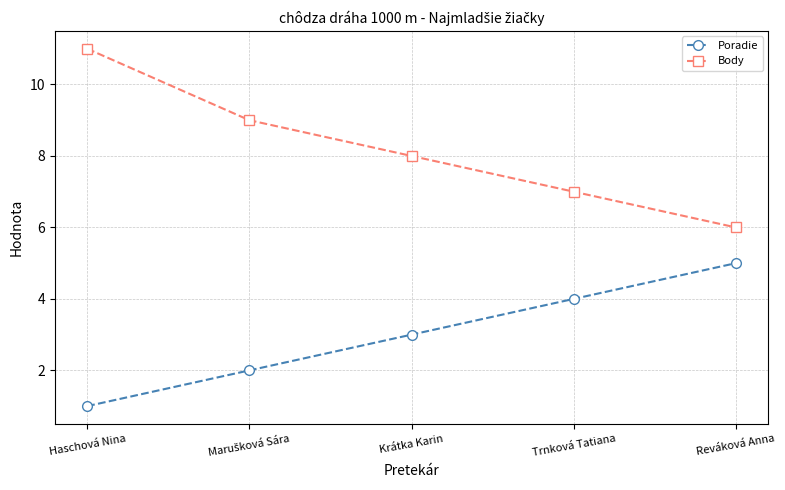

At Trnková Tatiana, list the series in order from smallest to largest.

Poradie, Body